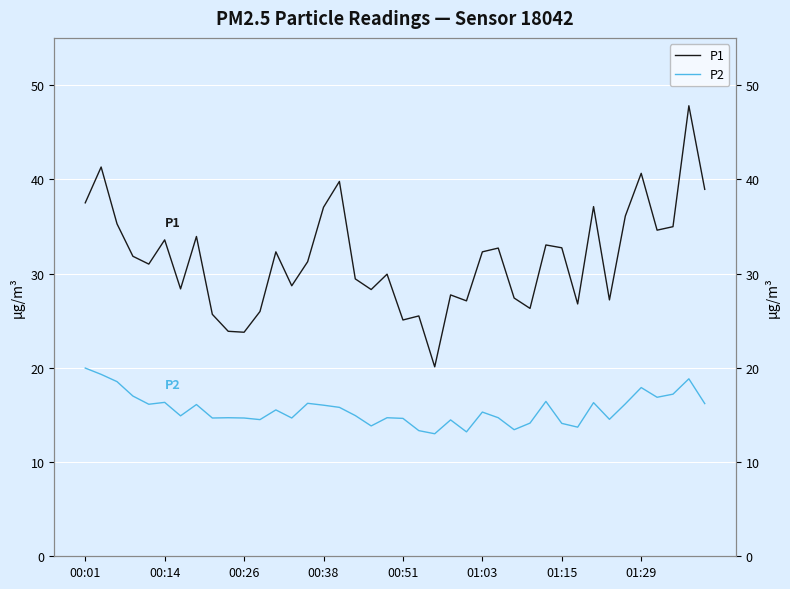

How many data points in P2 are less than 15?

20